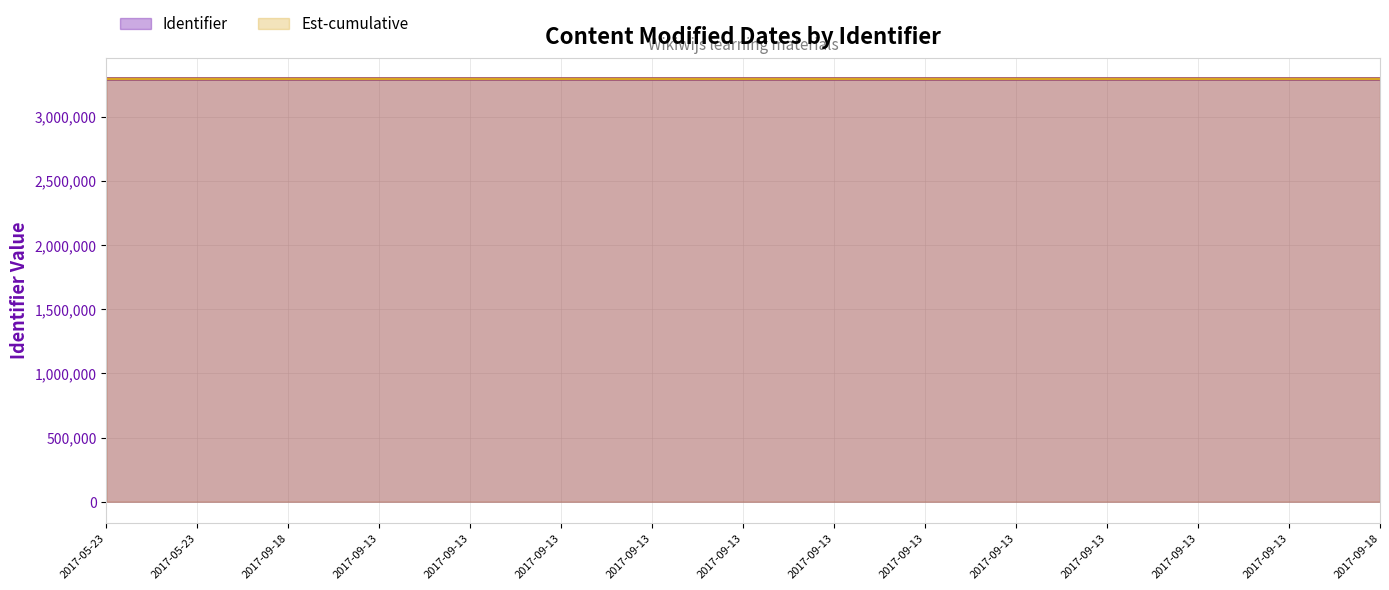

Reading left to right, transcribe all the data shown in this chart.

2017-05-23=3293639	2017-05-23=3293641	2017-09-18=3293643	2017-09-13=3293646	2017-09-13=3293647	2017-09-13=3293649	2017-09-13=3293651	2017-09-13=3293653	2017-09-13=3293655	2017-09-13=3293657	2017-09-13=3293659	2017-09-13=3293661	2017-09-13=3293663	2017-09-13=3293665	2017-09-18=3293667